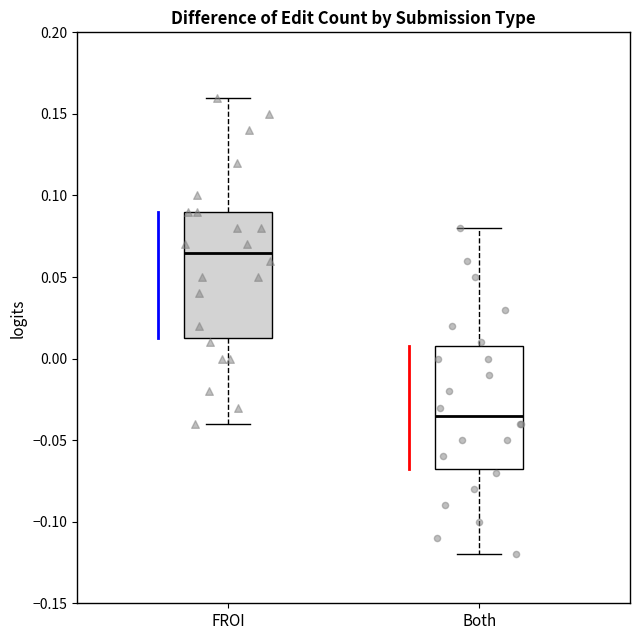

Which box's median line is the lowest?

Both